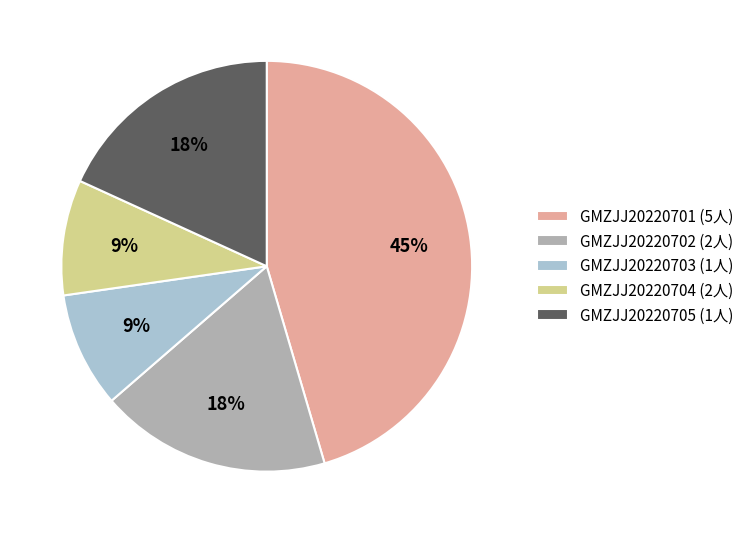

The GMZJJ20220703 slice represents 1% of the pie. True or false?

False